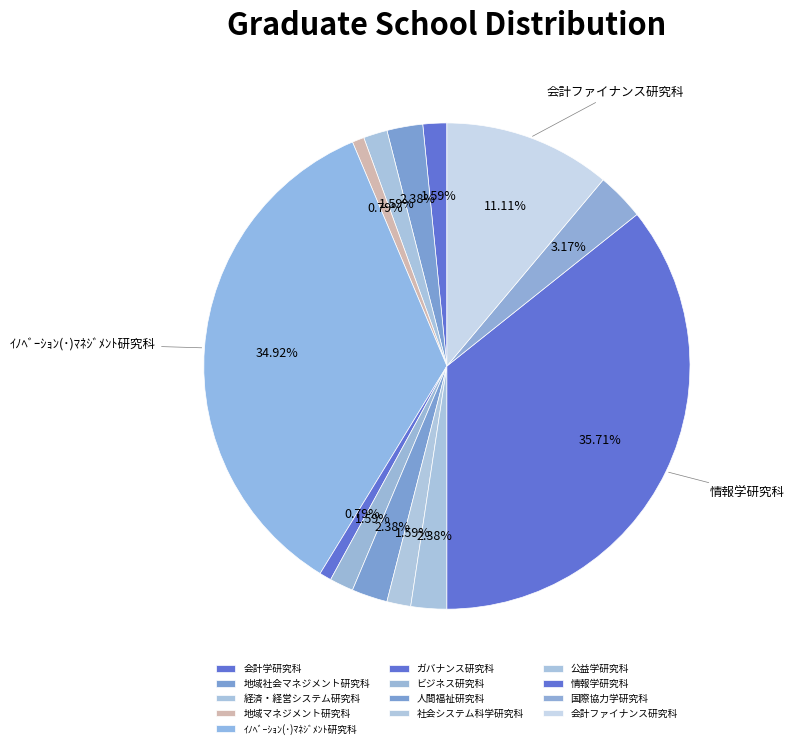

Count the number of slices in the pie.

13